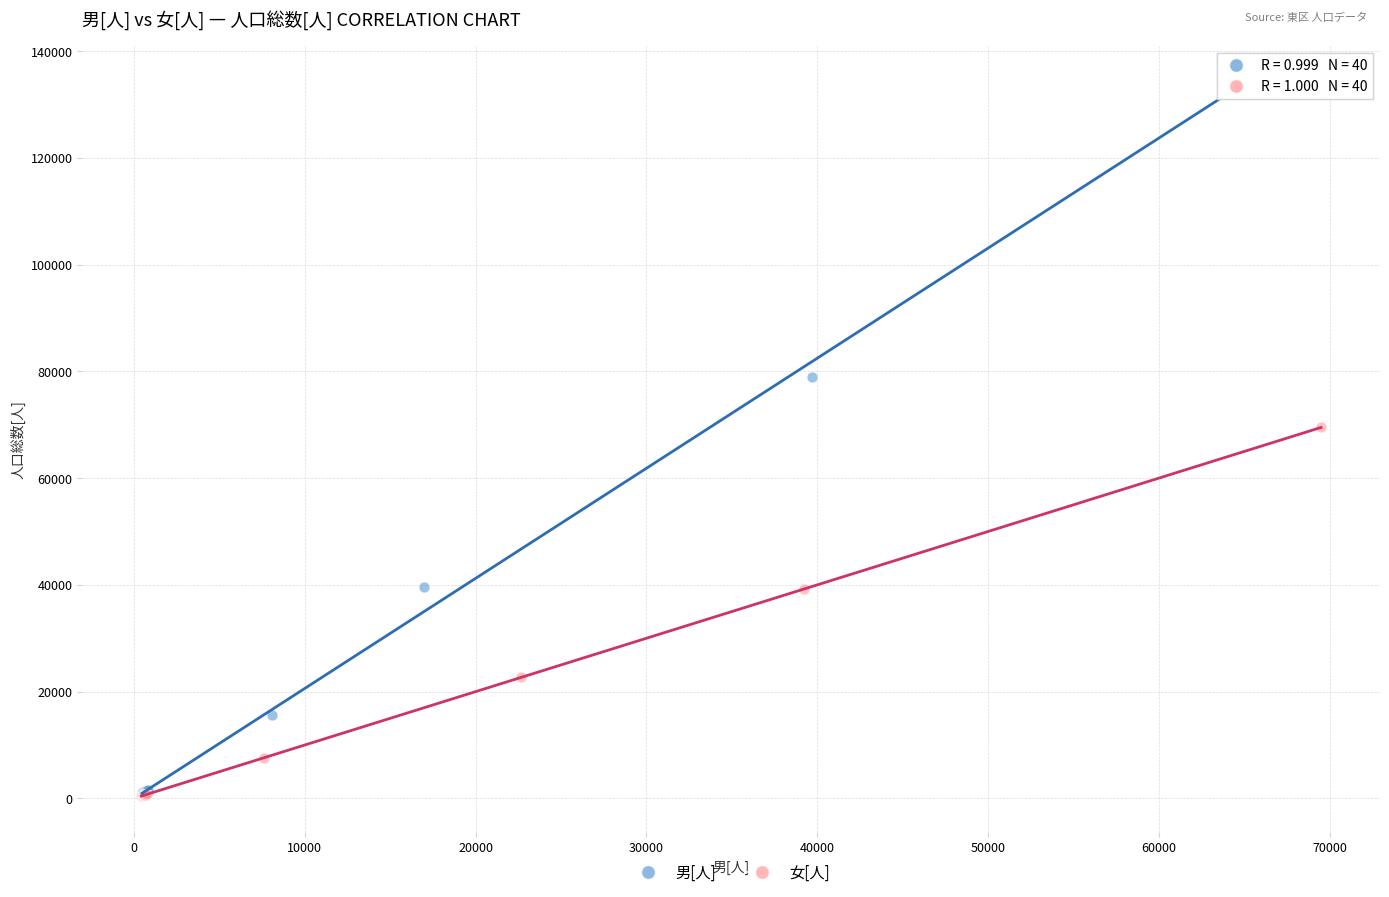

Which series reaches the maximum Y coordinate?

男[人]